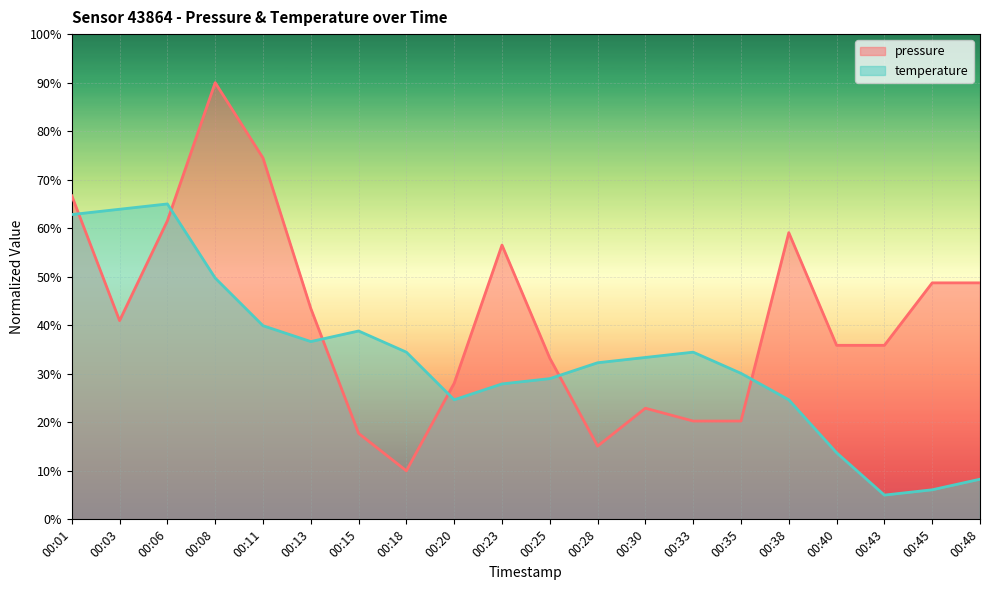

Does the chart display data point markers on the line(s)?

No